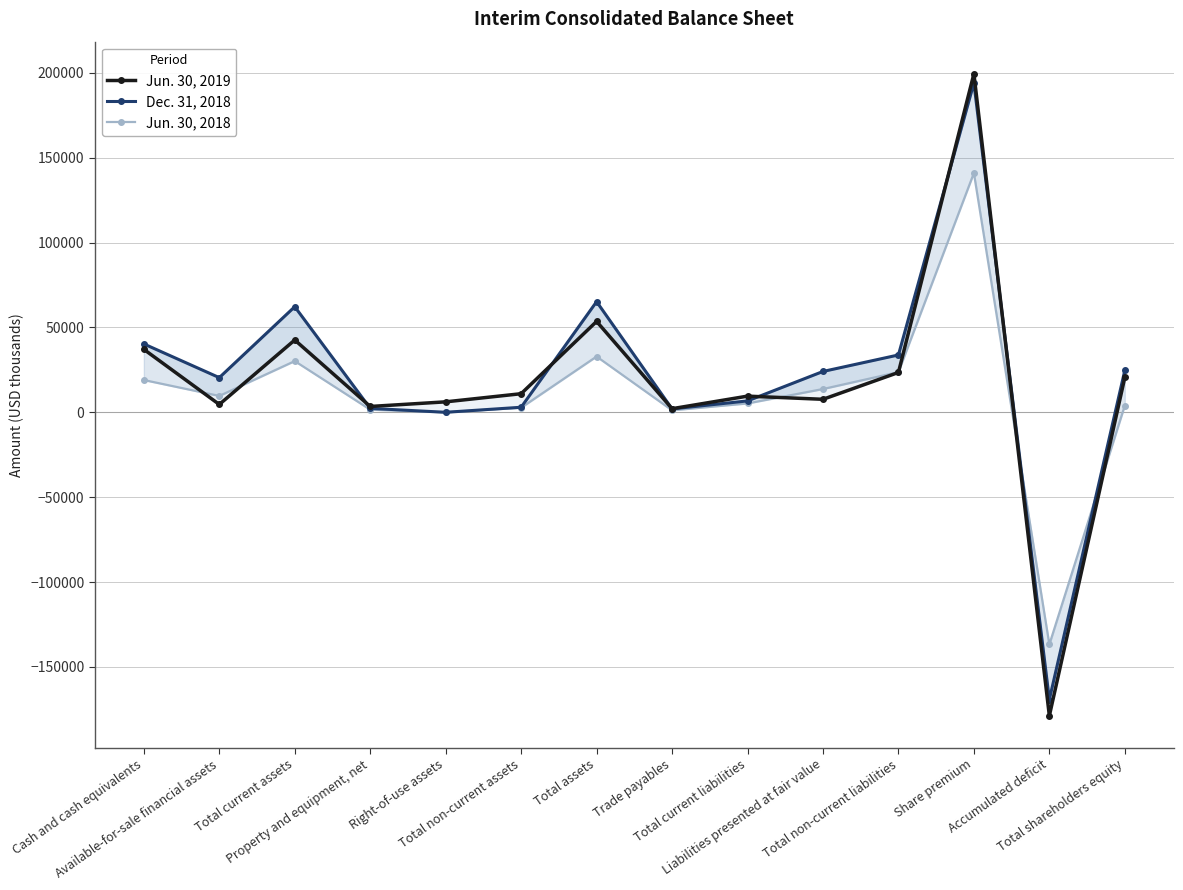

Reading right to left, transcribe all the data shown in this chart.

Jun. 30, 2019: Total shareholders equity=20552	Accumulated deficit=-178758	Share premium=199402	Total non-current liabilities=23461	Liabilities presented at fair value=7654	Total current liabilities=9518	Trade payables=2121	Total assets=53531	Total non-current assets=10949	Right-of-use assets=6157	Property and equipment, net=3437	Total current assets=42582	Available-for-sale financial assets=4618	Cash and cash equivalents=37078
Dec. 31, 2018: Total shareholders equity=24687	Accumulated deficit=-169213	Share premium=193953	Total non-current liabilities=33772	Liabilities presented at fair value=24049	Total current liabilities=6705	Trade payables=1985	Total assets=65164	Total non-current assets=2973	Right-of-use assets=0	Property and equipment, net=2311	Total current assets=62191	Available-for-sale financial assets=20417	Cash and cash equivalents=40272
Jun. 30, 2018: Total shareholders equity=3963	Accumulated deficit=-136763	Share premium=140934	Total non-current liabilities=23670	Liabilities presented at fair value=13700	Total current liabilities=5215	Trade payables=1158	Total assets=32848	Total non-current assets=2687	Right-of-use assets=0	Property and equipment, net=1546	Total current assets=30161	Available-for-sale financial assets=9632	Cash and cash equivalents=19004